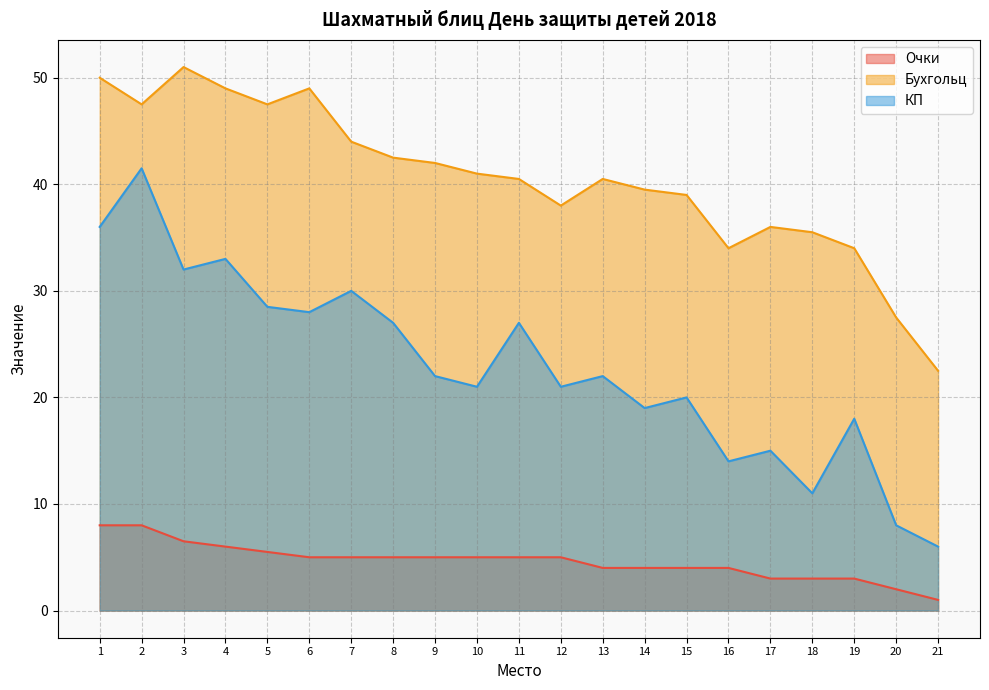

Reading left to right, list all the values displayed in this chart.

Очки: 8.0	8.0	6.5	6.0	5.5	5.0	5.0	5.0	5.0	5.0	5.0	5.0	4.0	4.0	4.0	4.0	3.0	3.0	3.0	2.0	1.0
Бухгольц: 50.0	47.5	51.0	49.0	47.5	49.0	44.0	42.5	42.0	41.0	40.5	38.0	40.5	39.5	39.0	34.0	36.0	35.5	34.0	27.5	22.5
КП: 36.0	41.5	32.0	33.0	28.5	28.0	30.0	27.0	22.0	21.0	27.0	21.0	22.0	19.0	20.0	14.0	15.0	11.0	18.0	8.0	6.0